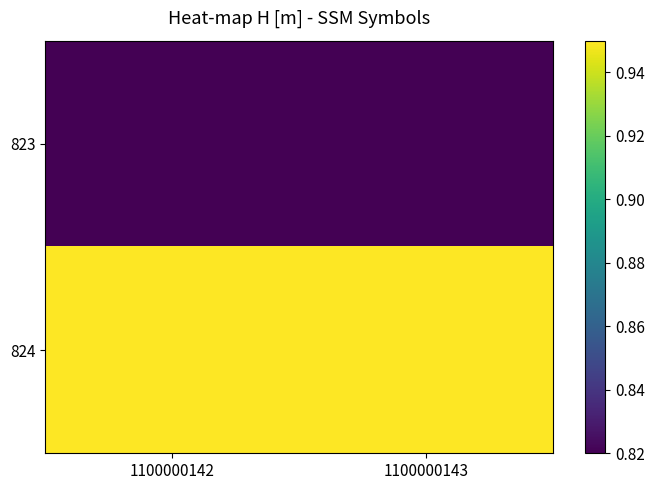

Rank the series at 1100000142 from highest to lowest value.

824, 823